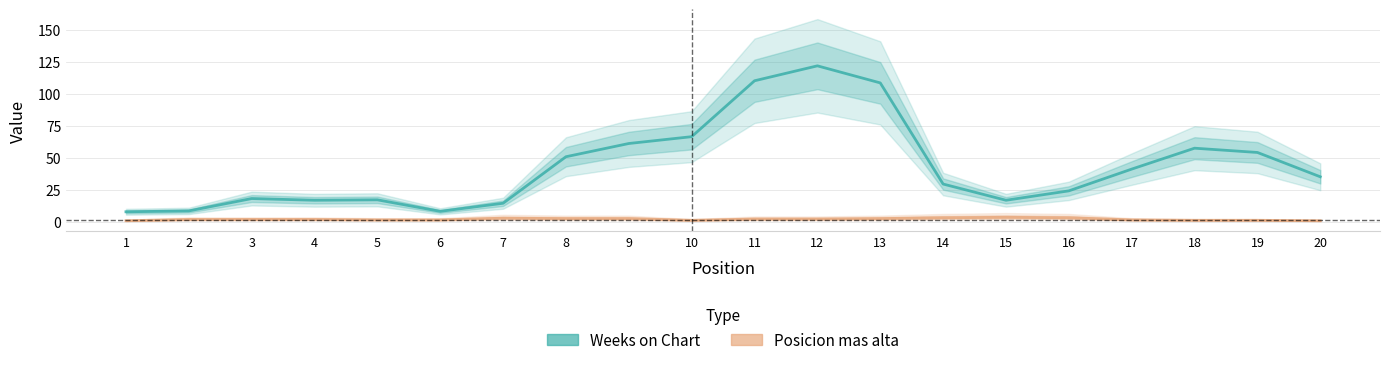

Where is the first local minimum for Weeks on Chart?

4